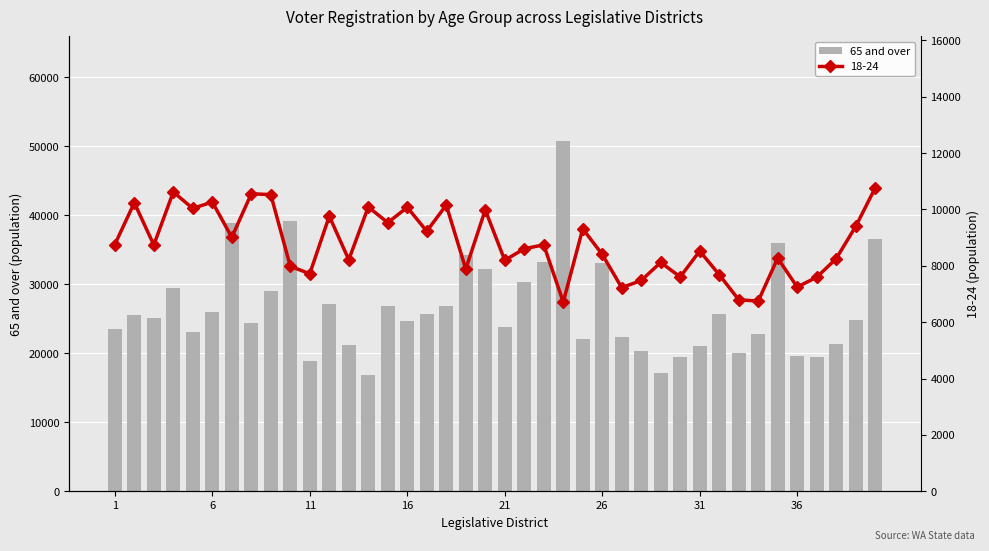

What is the average value?

26443